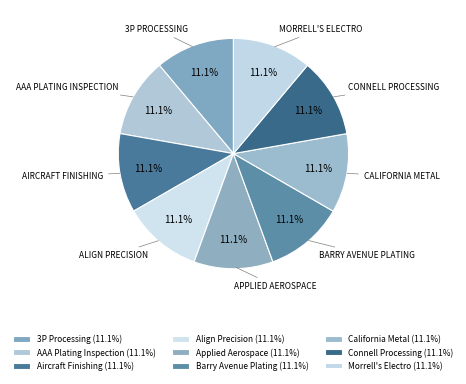

To the nearest percent, what percentage of the pie is Connell Processing?

11%